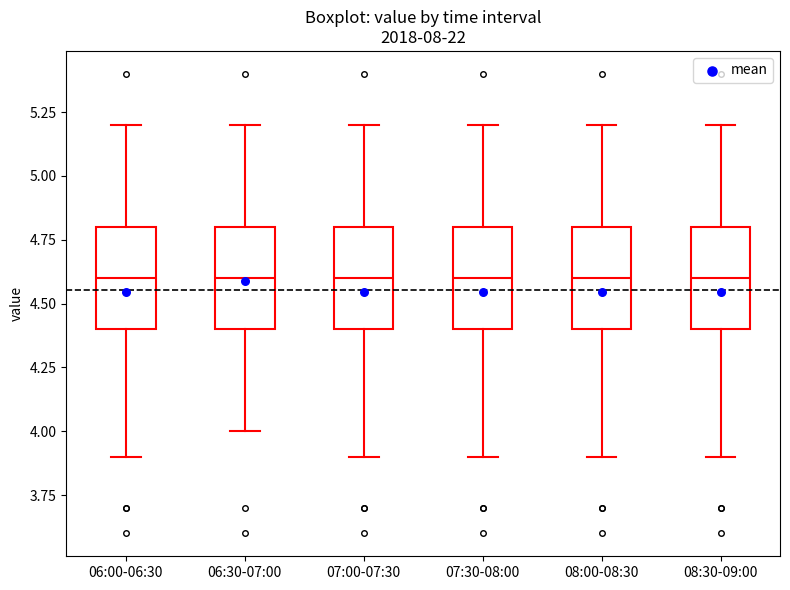

Reading left to right, read every box against the y-axis: the position of its median line, the range the box covers, and the ends of its whiskers. The values are not printed on the chart, so give them approximately, as read against the axis.

06:00-06:30: median 4.6, box 4.4 to 4.8, whiskers 3.9 to 5.2
06:30-07:00: median 4.6, box 4.4 to 4.8, whiskers 4.0 to 5.2
07:00-07:30: median 4.6, box 4.4 to 4.8, whiskers 3.9 to 5.2
07:30-08:00: median 4.6, box 4.4 to 4.8, whiskers 3.9 to 5.2
08:00-08:30: median 4.6, box 4.4 to 4.8, whiskers 3.9 to 5.2
08:30-09:00: median 4.6, box 4.4 to 4.8, whiskers 3.9 to 5.2